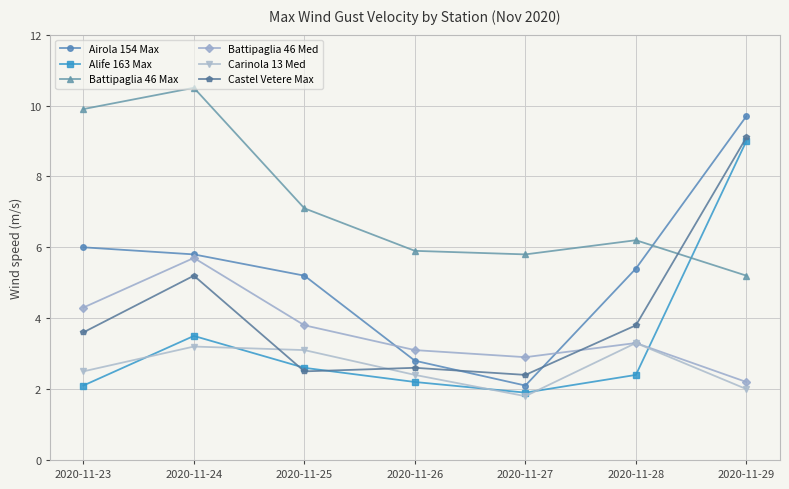

What is the difference between the highest and lowest values at 2020-11-23?

7.8